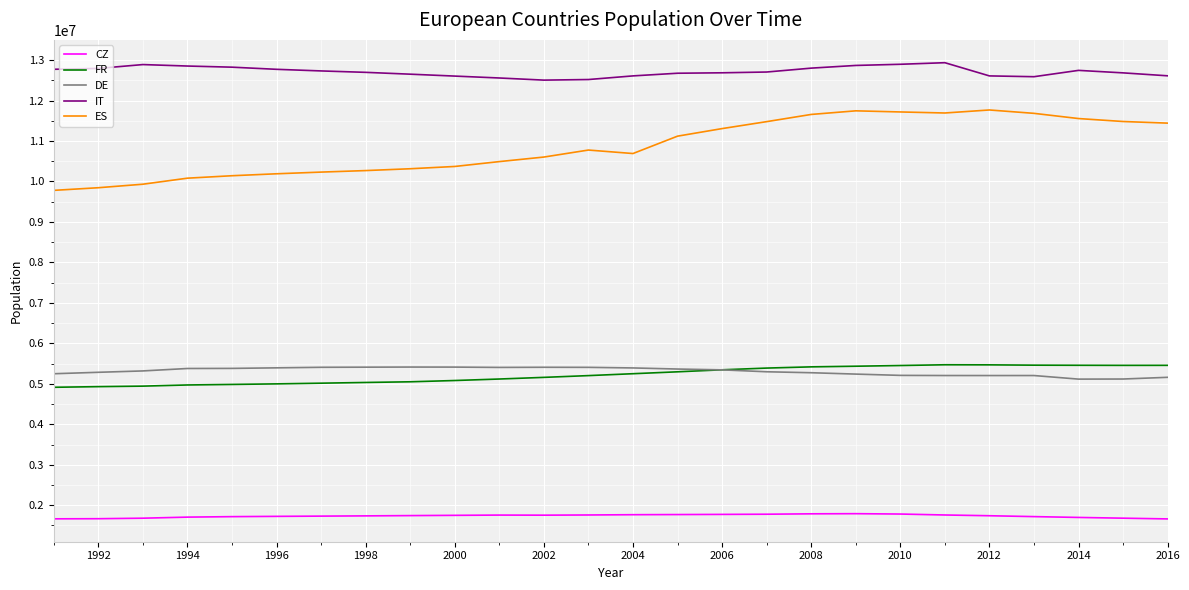

True or false: FR and ES cross at least once.

False